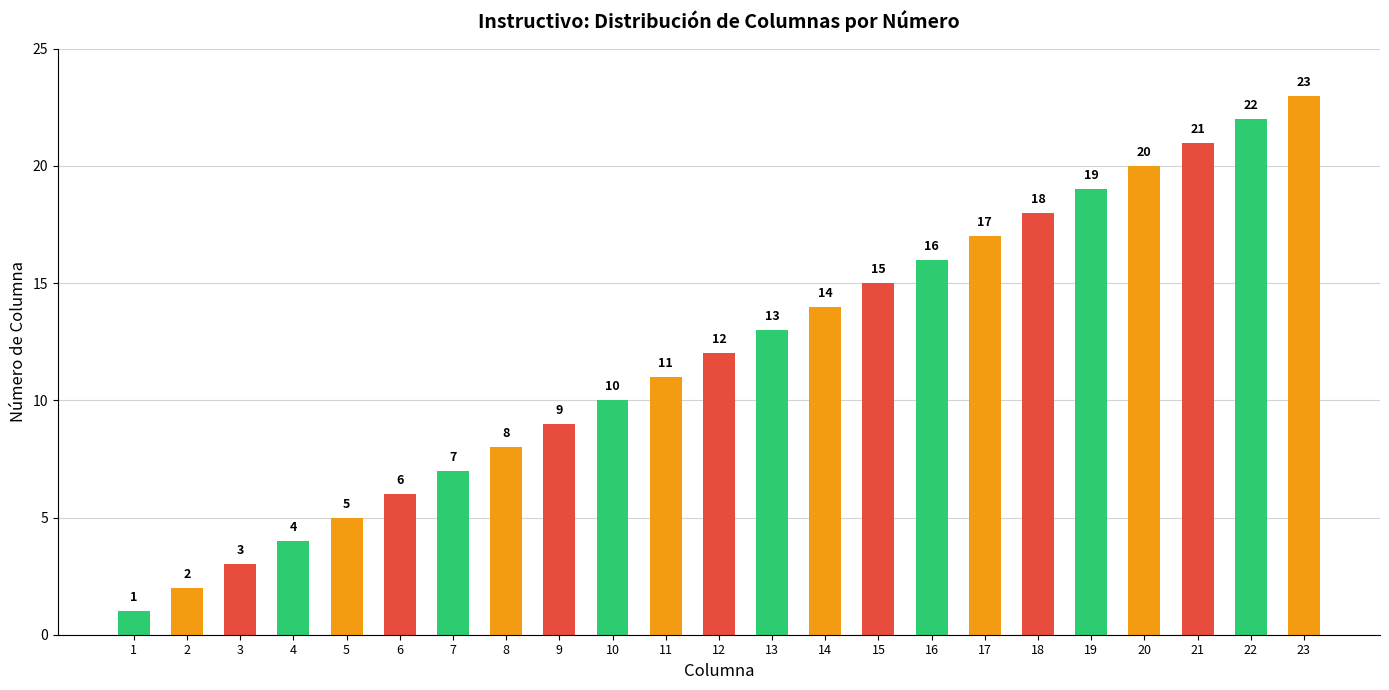

What is the minimum value shown in the chart?

1